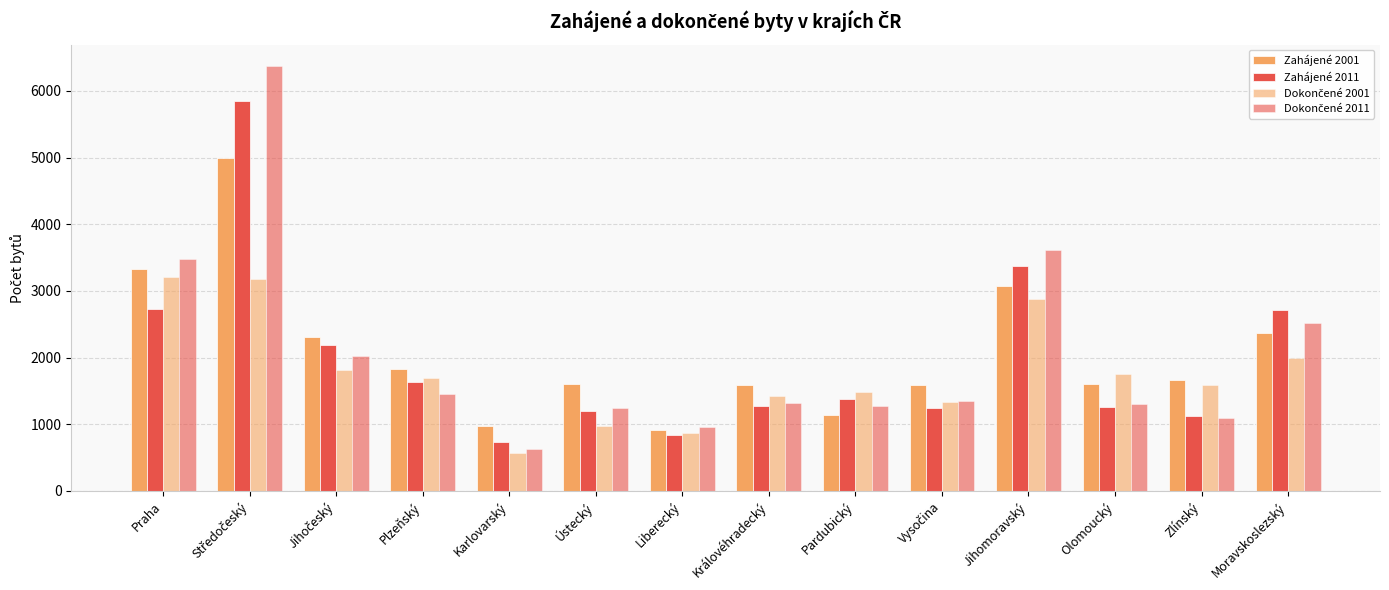

Count the number of data series in this chart.

4